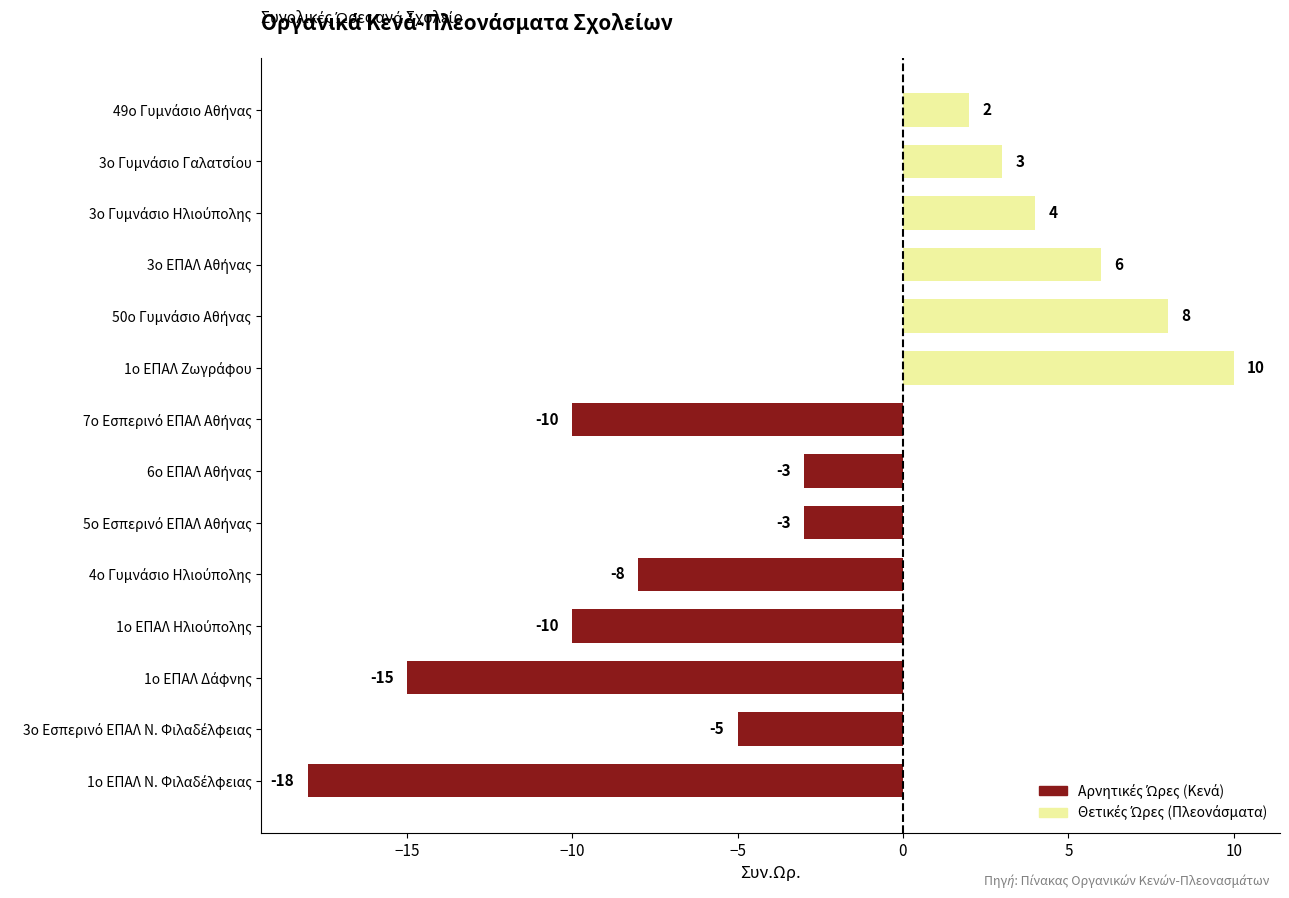

What is the greatest value displayed?

10